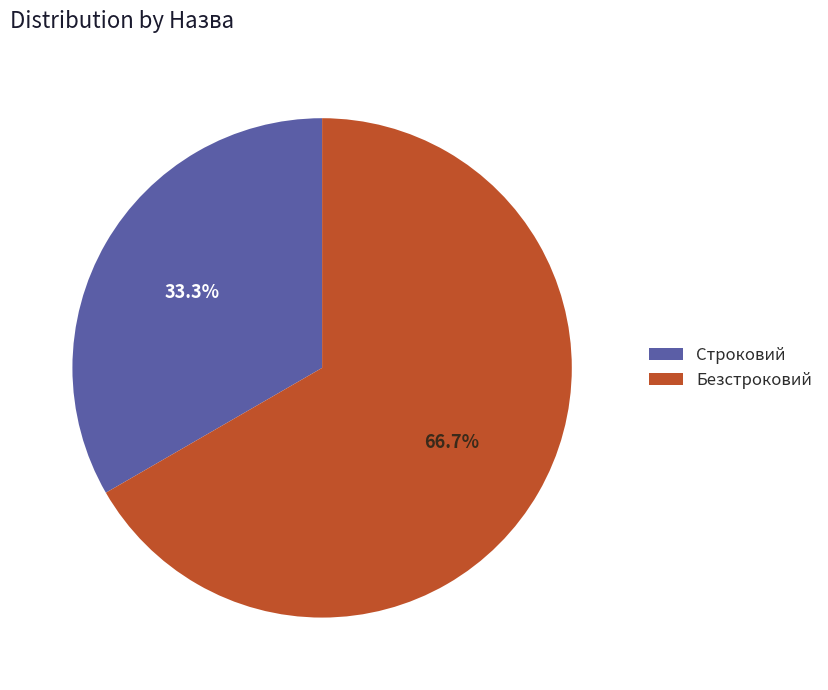

Which category has the biggest portion of the pie?

Безстроковий